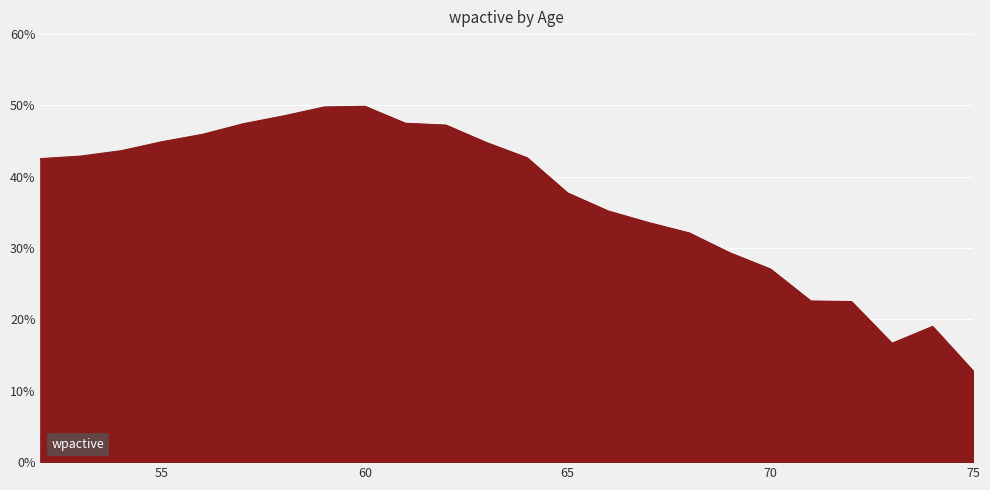

Reading left to right, extract all data points from this chart.

0.4	0.4	0.4	0.4	0.5	0.5	0.5	0.5	0.5	0.5	0.5	0.4	0.4	0.4	0.4	0.3	0.3	0.3	0.3	0.2	0.2	0.2	0.2	0.1